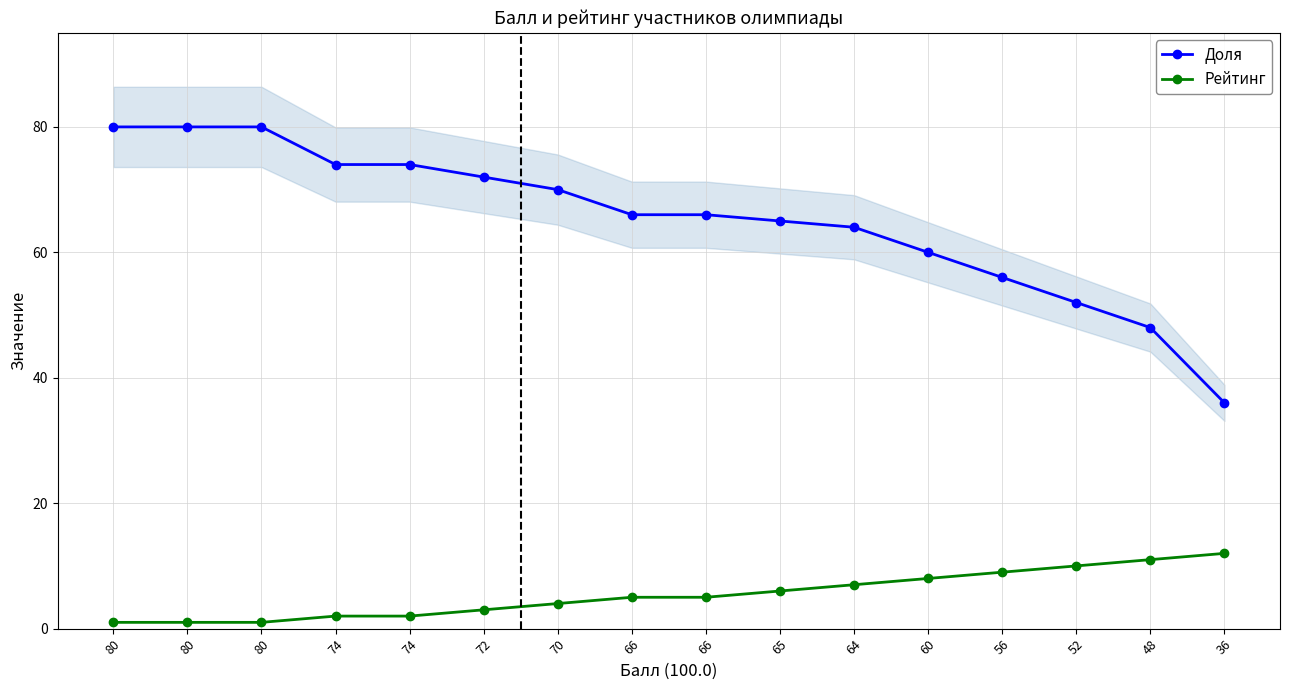

What is the minimum value shown in the chart?

1